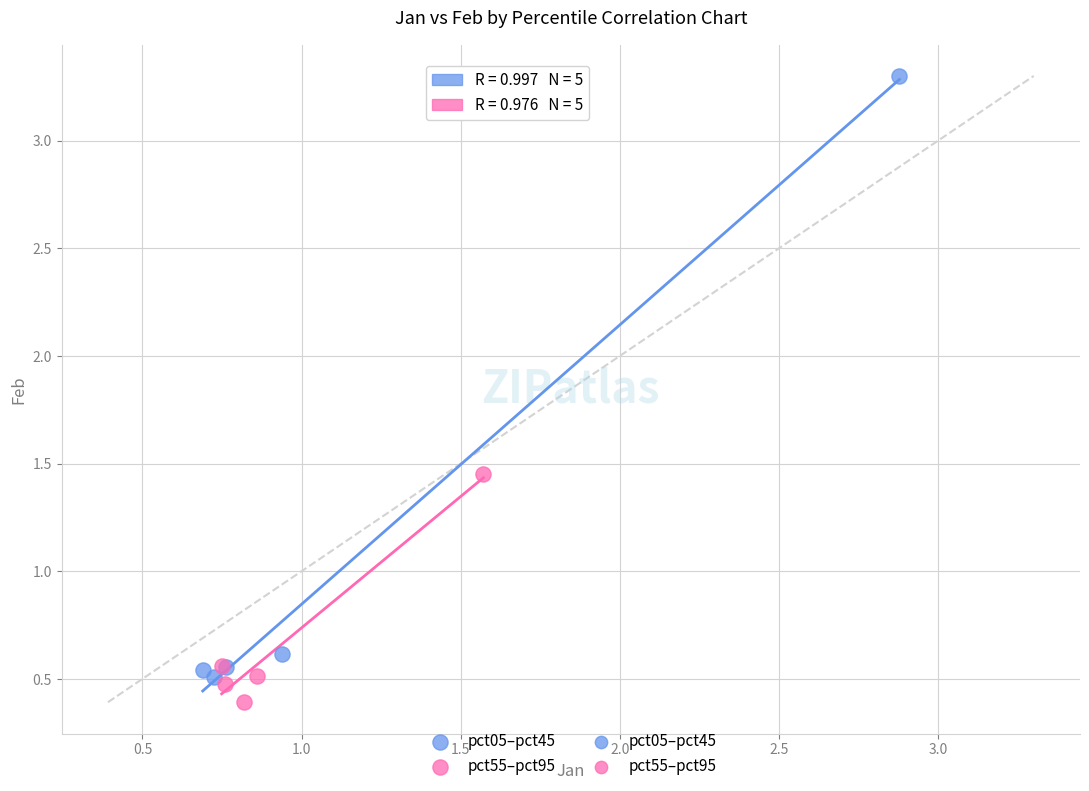

Which series has the largest Y range (max minus min)?

pct05–pct45